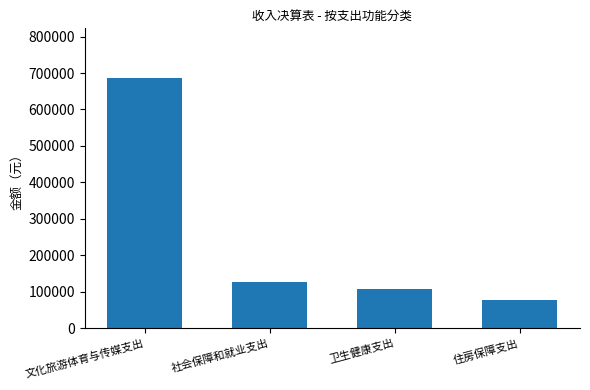

Reading left to right, extract all data points from this chart.

685368.7	127163.4	108534.3	76848.0